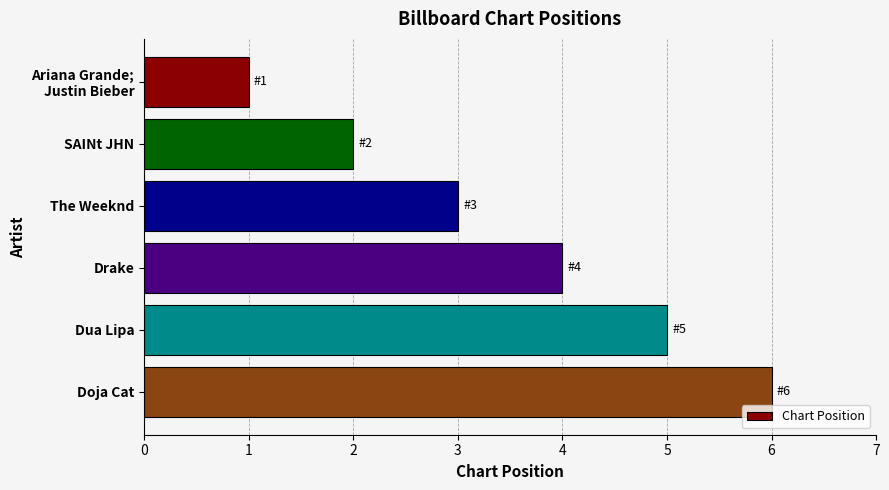

What is the difference between the maximum and minimum values?

5